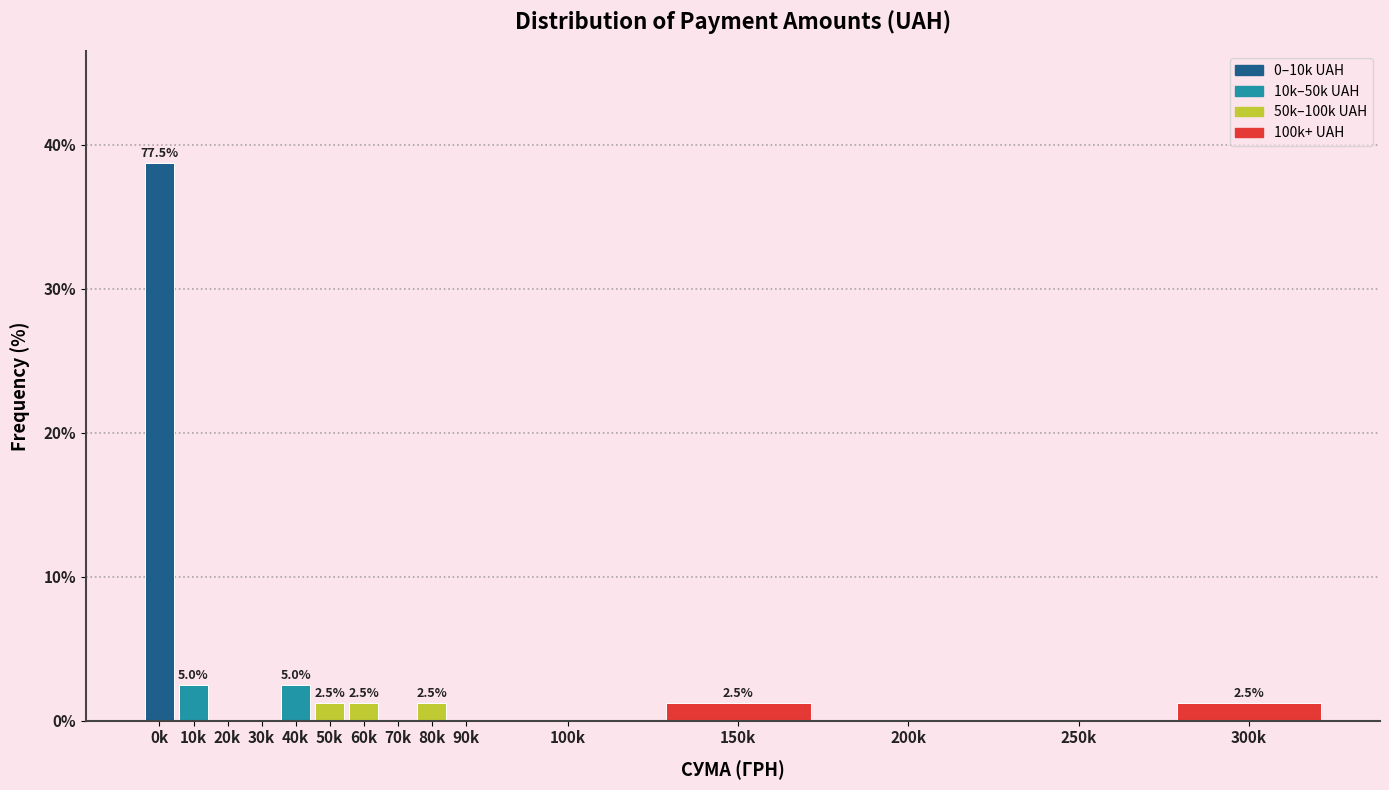

Are the bars horizontal?

No